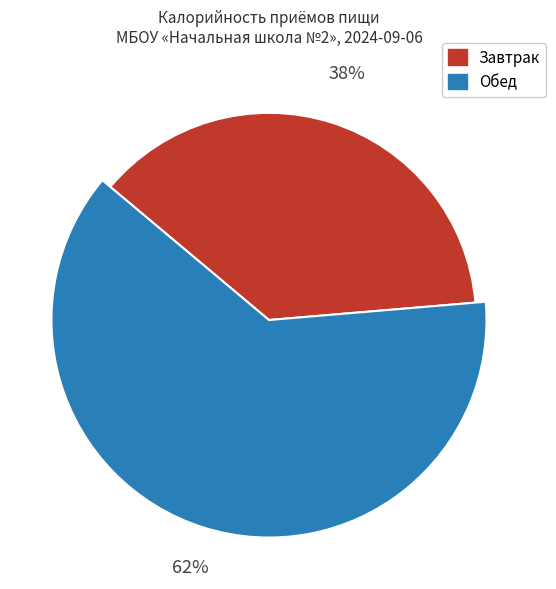

Which category accounts for the majority?

Обед